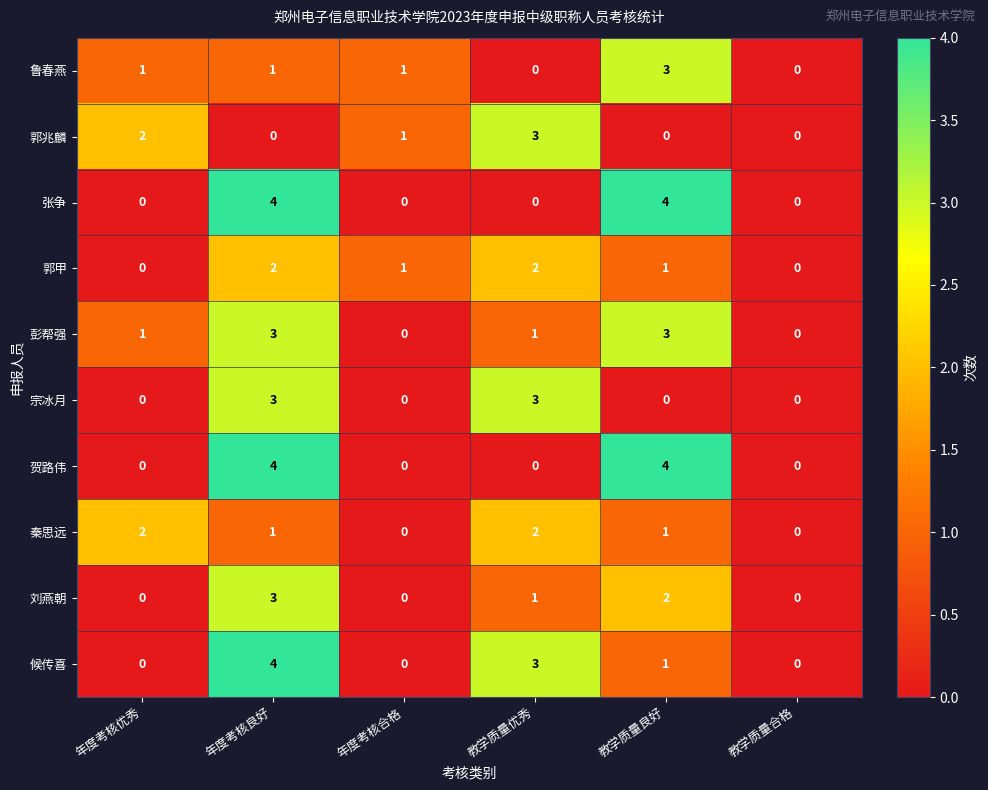

Where does the 郭甲 series first go above 1?

年度考核良好